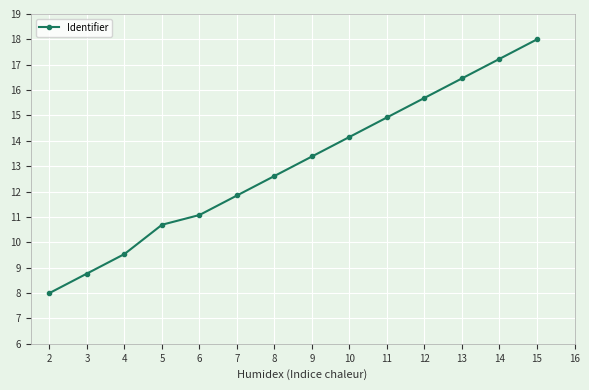

Reading left to right, list all the values displayed in this chart.

8.0	8.8	9.5	10.7	11.1	11.8	12.6	13.4	14.2	14.9	15.7	16.5	17.2	18.0